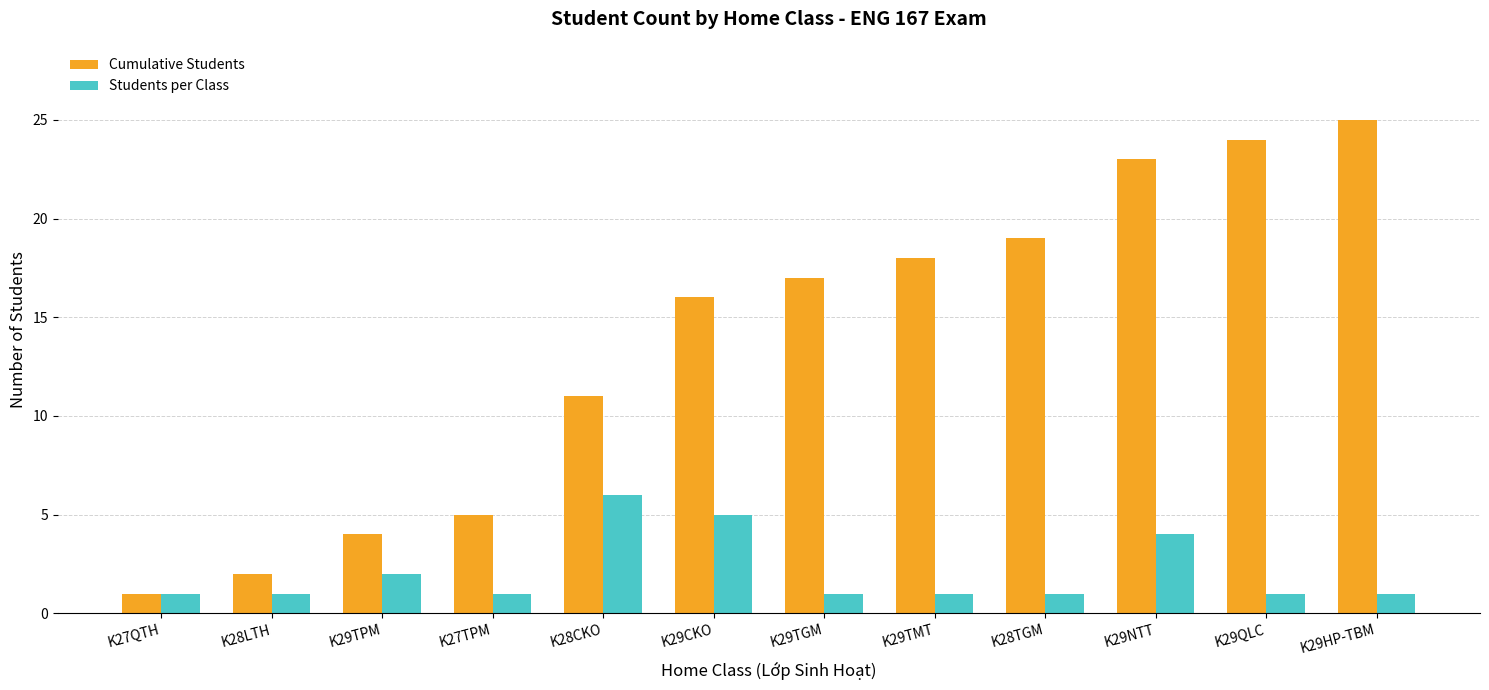

What are all the series names shown in the legend?

Cumulative Students, Students per Class